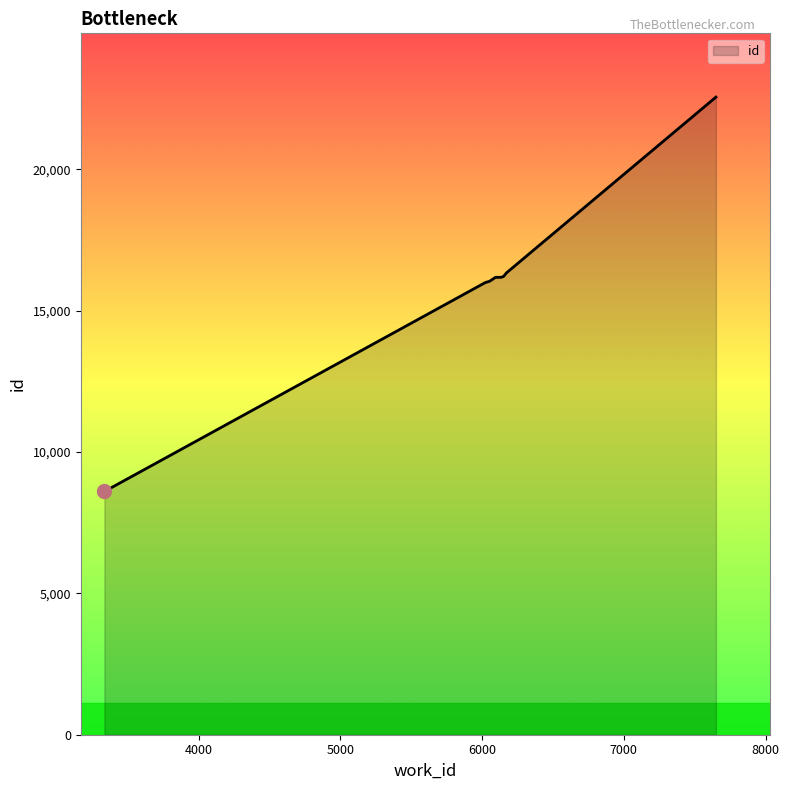

What is the minimum value shown in the chart?

8605